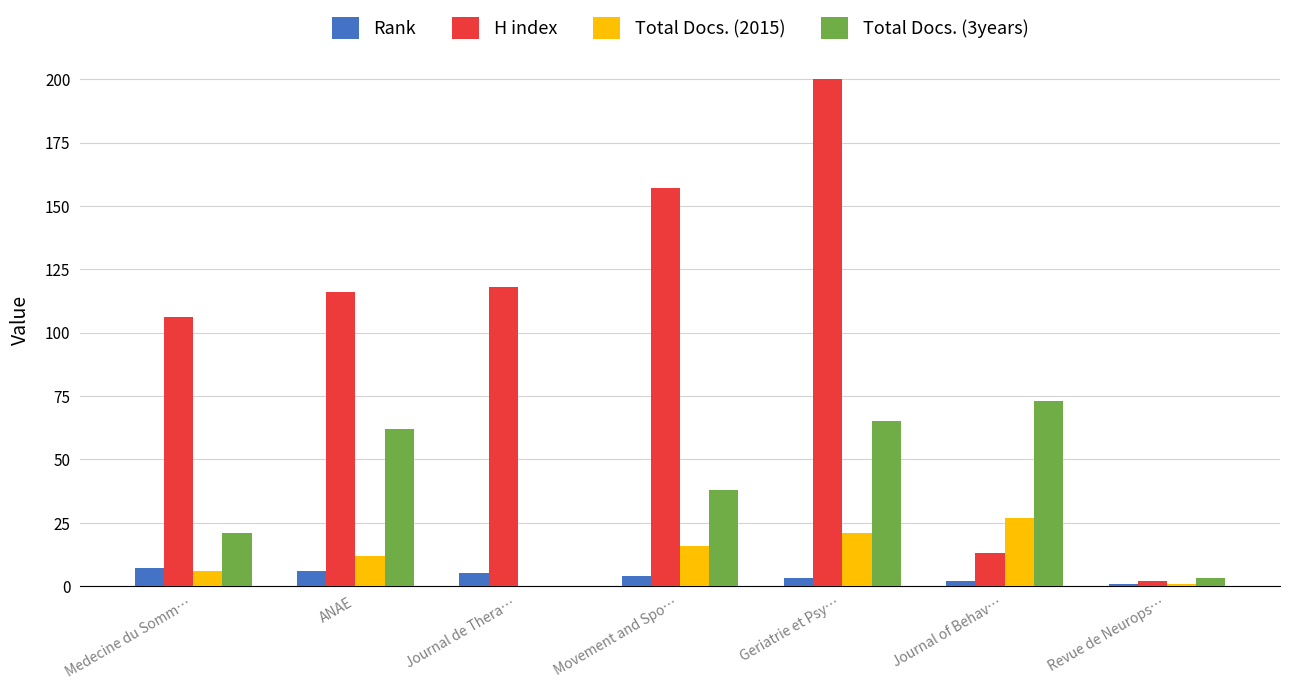

What is the maximum value for Total Docs. (3years)?

73